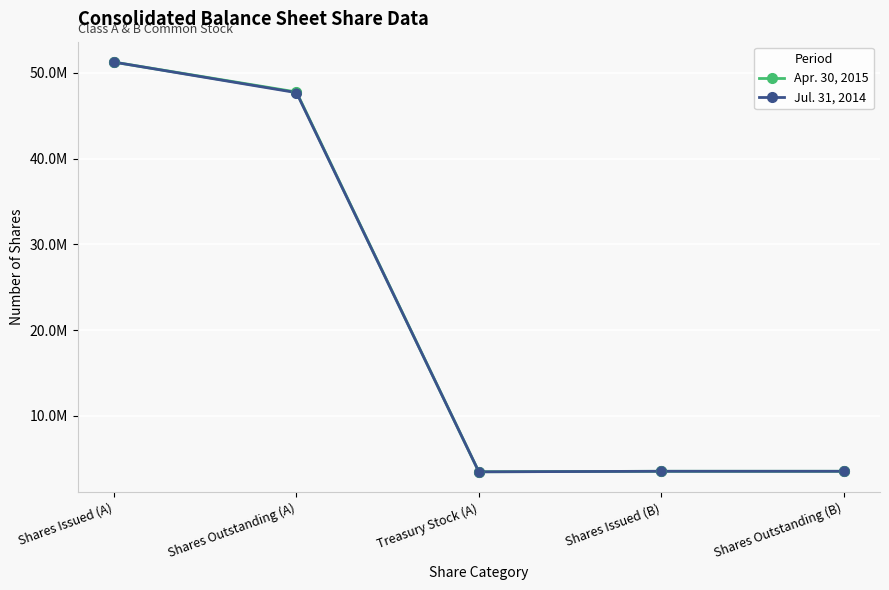

What are all the series names shown in the legend?

Apr. 30, 2015, Jul. 31, 2014